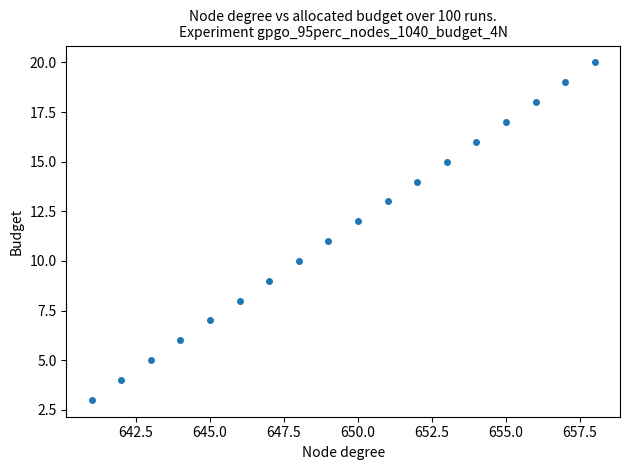

What is the range of Y values (max minus min)?

17